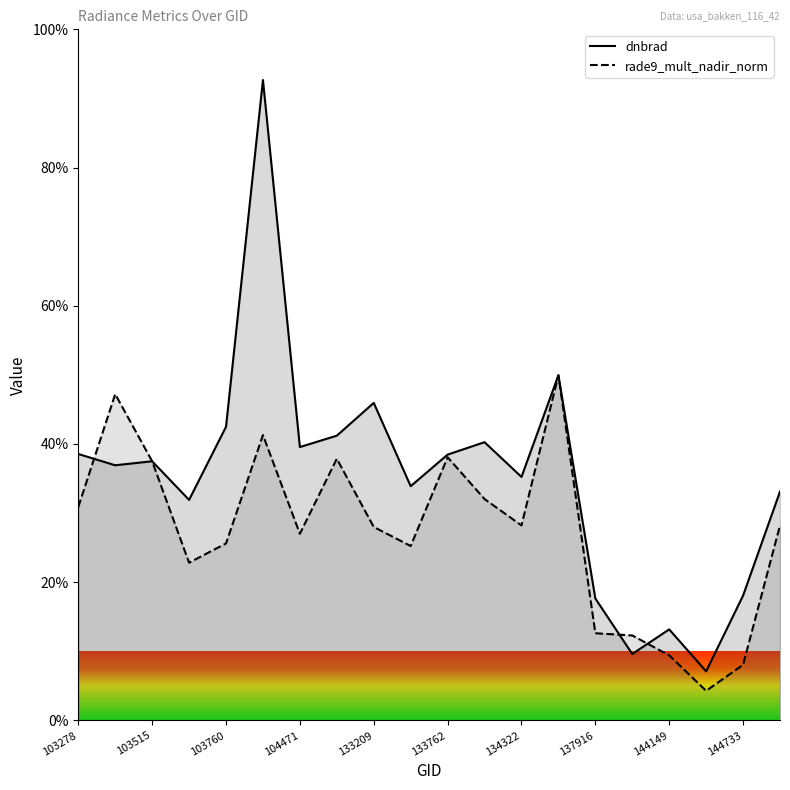

What is the spread (max minus min) of values at 144733?

10.0